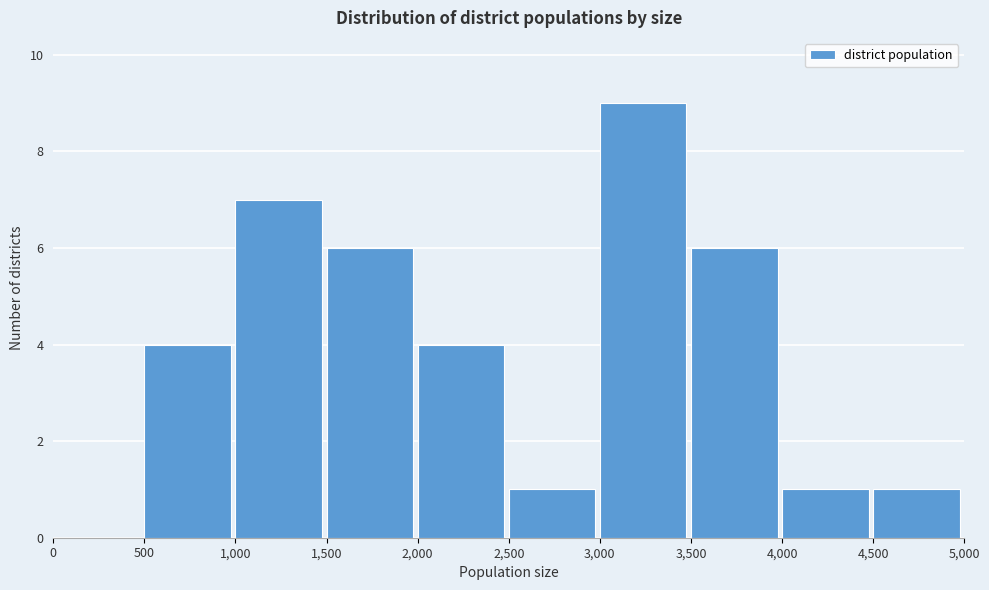

Reading left to right, transcribe this chart: for each bar, give the range it covers on the x-axis and its height. The values are not printed on the chart, so give them approximately, as read against the axis.

0 to 500: 0
500 to 1,000: 4
1,000 to 1,500: 7
1,500 to 2,000: 6
2,000 to 2,500: 4
2,500 to 3,000: 1
3,000 to 3,500: 9
3,500 to 4,000: 6
4,000 to 4,500: 1
4,500 to 5,000: 1